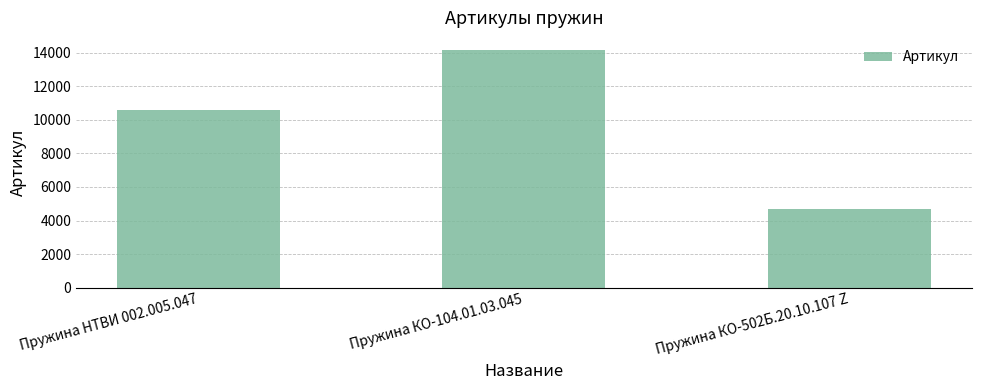

What is the difference between the values at Пружина КО-104.01.03.045 and Пружина НТВИ 002.005.047?

3576